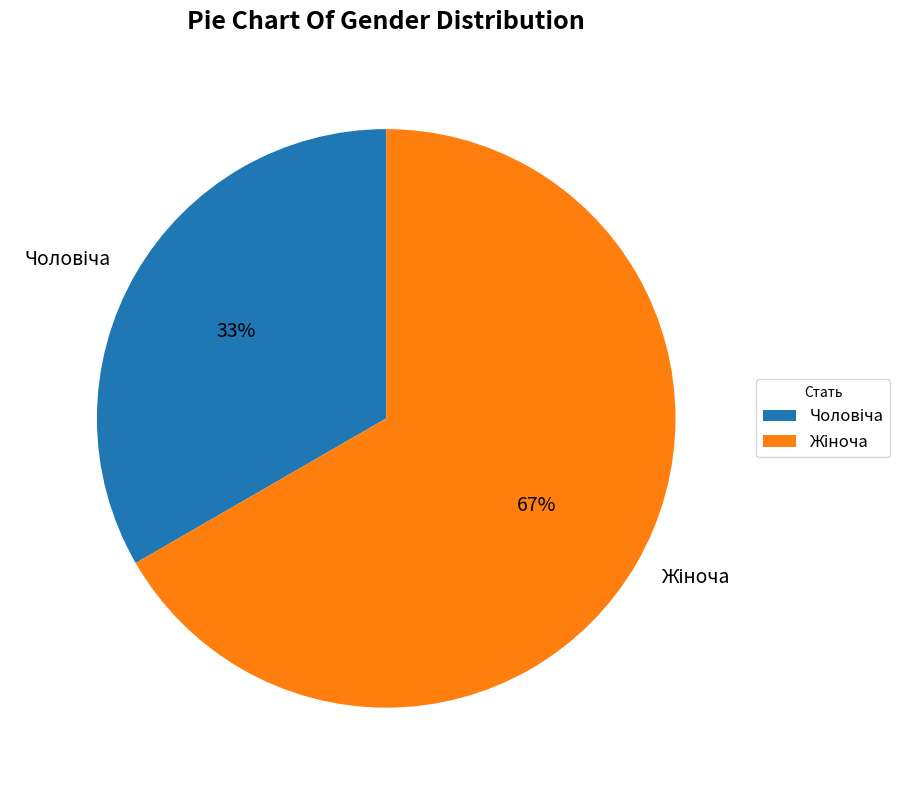

To the nearest percent, what is the average slice percentage?

50%